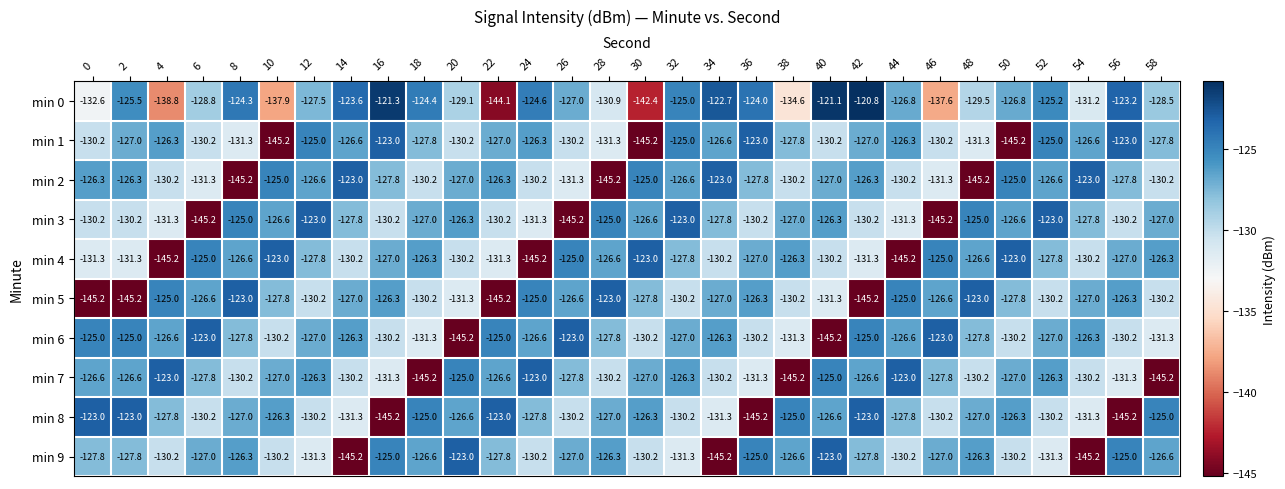

What is the lowest value of the min 2 series?

-145.2